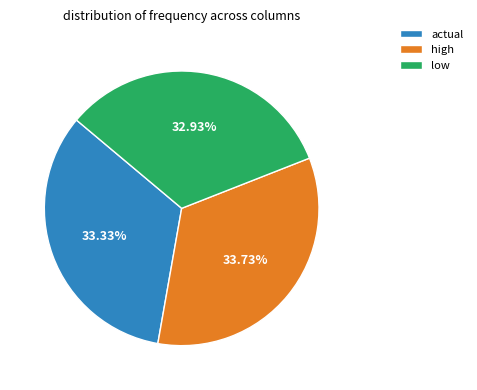

How much of the chart is everything except actual?

66.7%